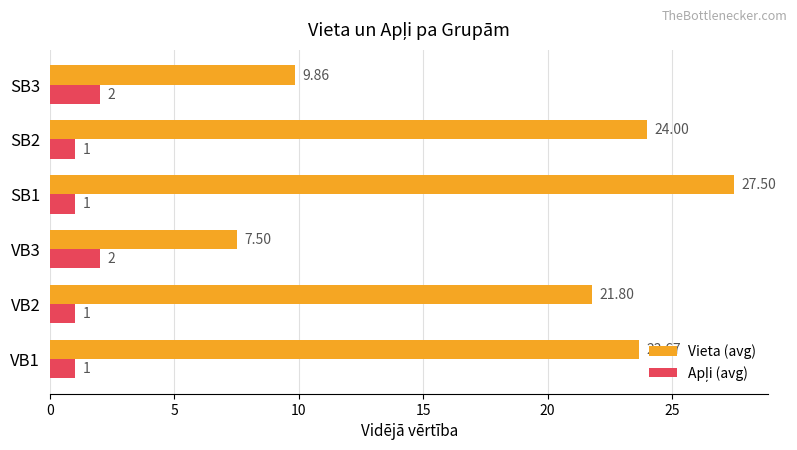

Which category has the highest value across all series?

SB1